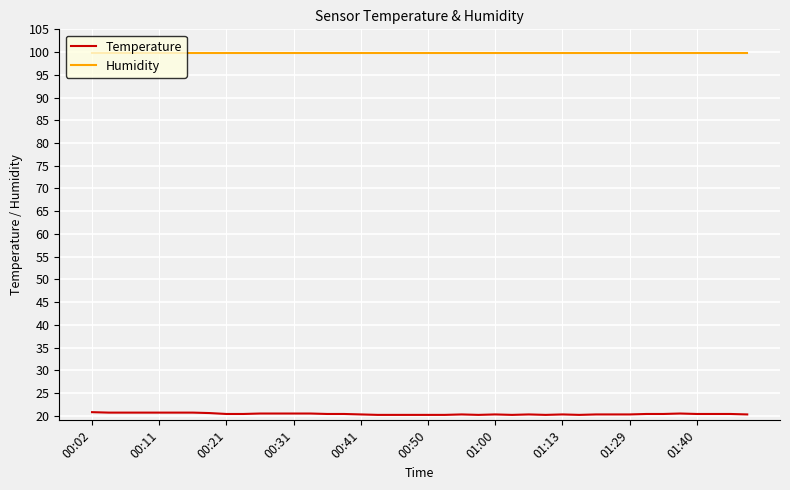

Which series has the widest spread of values?

Temperature